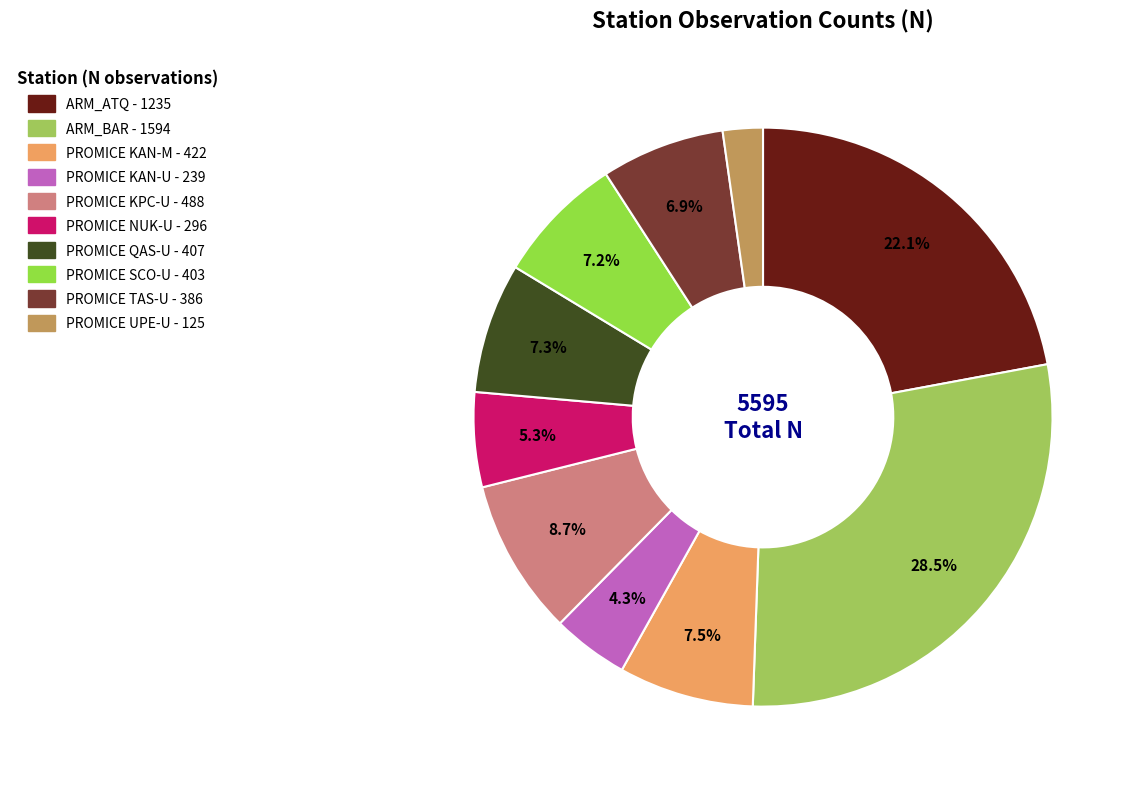

What is the ratio of the value at PROMICE QAS-U to the value at PROMICE TAS-U?

1.1